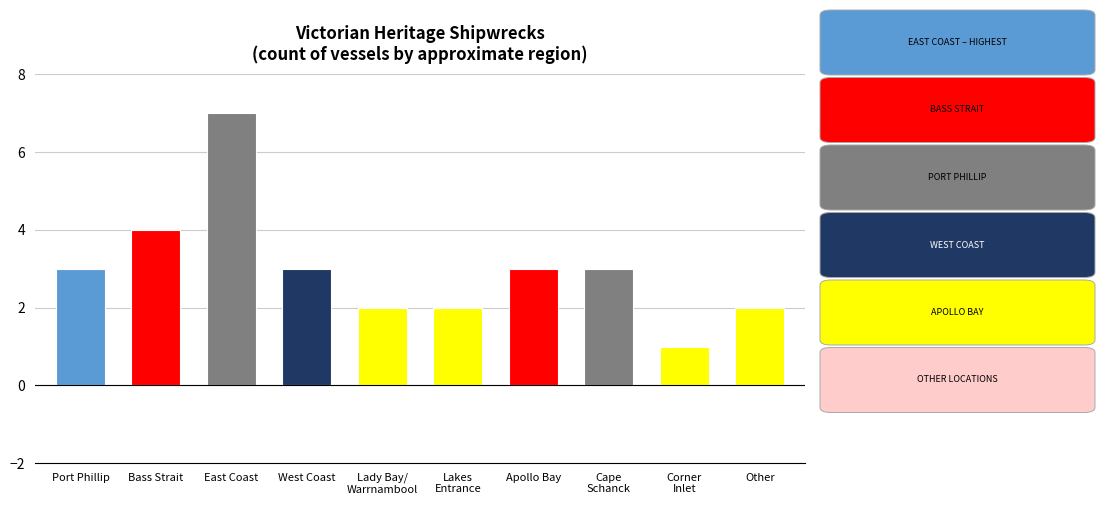

How many values are between 2 and 3?

7